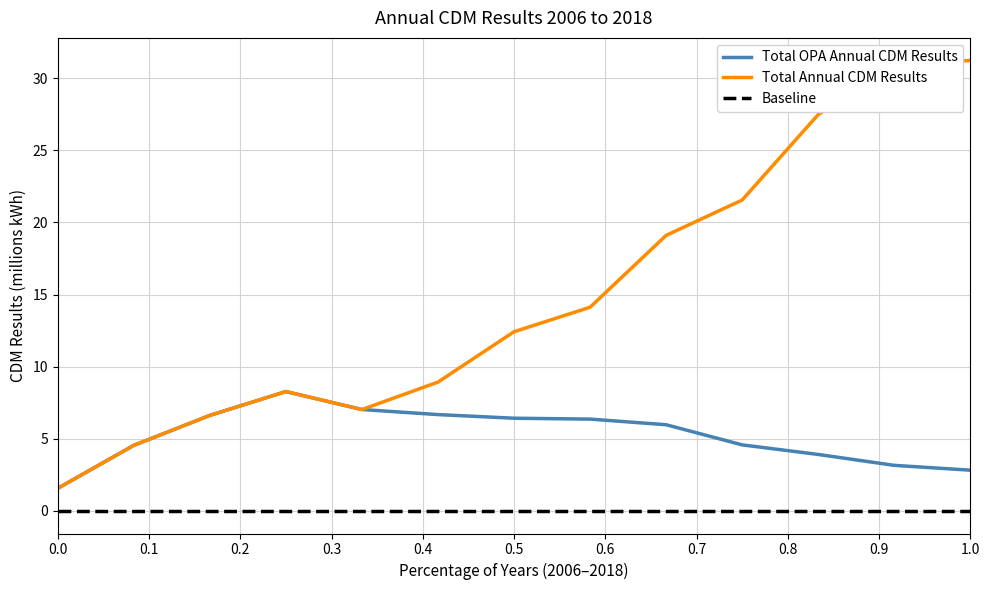

Reading left to right, extract all data points from this chart.

Total OPA Annual CDM Results: 1.6	4.6	6.6	8.3	7.0	6.7	6.4	6.4	6.0	4.6	3.9	3.2	2.8
Total Annual CDM Results: 1.6	4.6	6.6	8.3	7.0	8.9	12.4	14.1	19.1	21.6	27.5	30.8	31.2